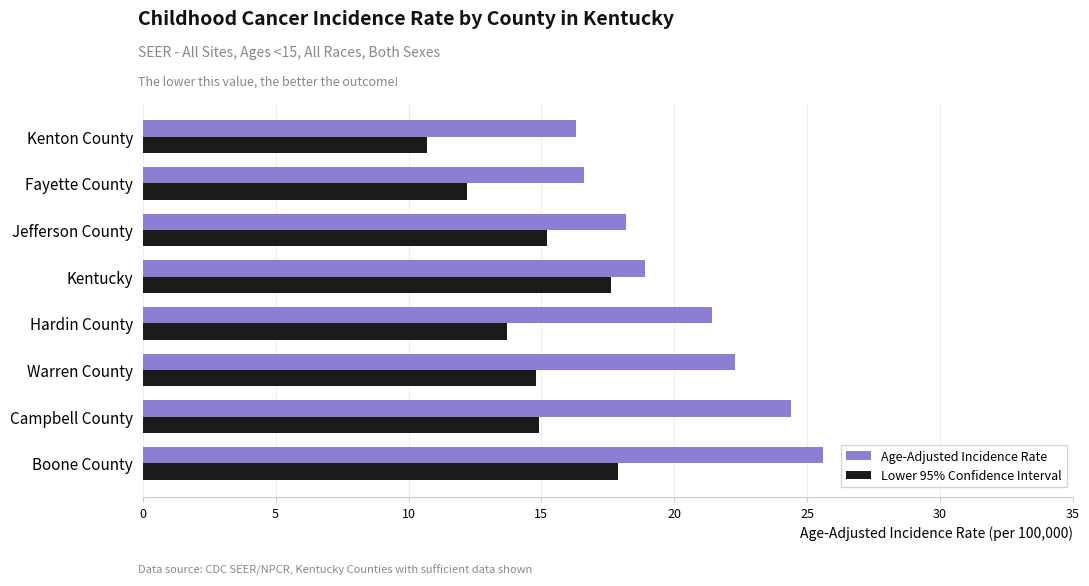

True or false: Age-Adjusted Incidence Rate has a value of 25.6 at Boone County.

True